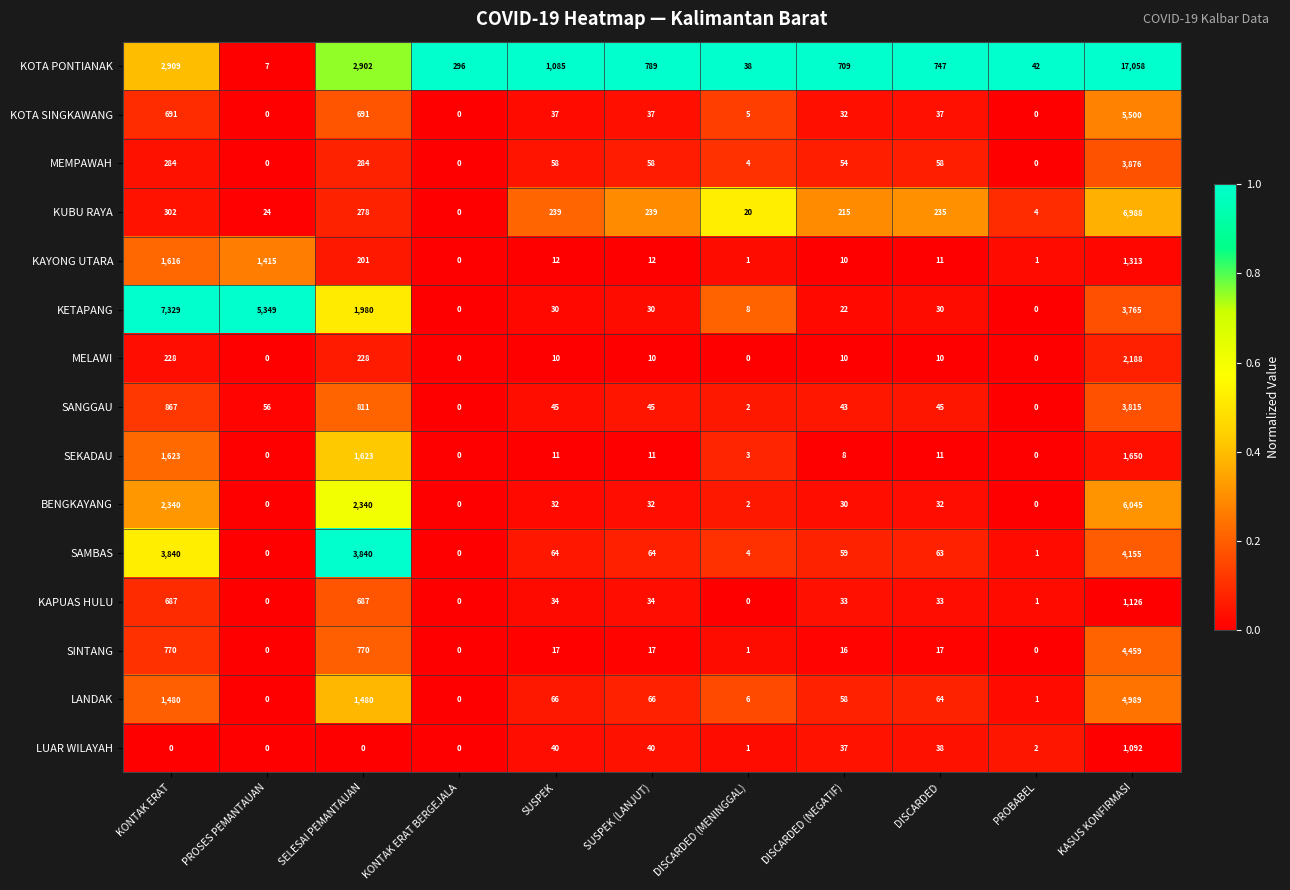

Which series changed the most between SUSPEK and DISCARDED (NEGATIF)?

KOTA PONTIANAK